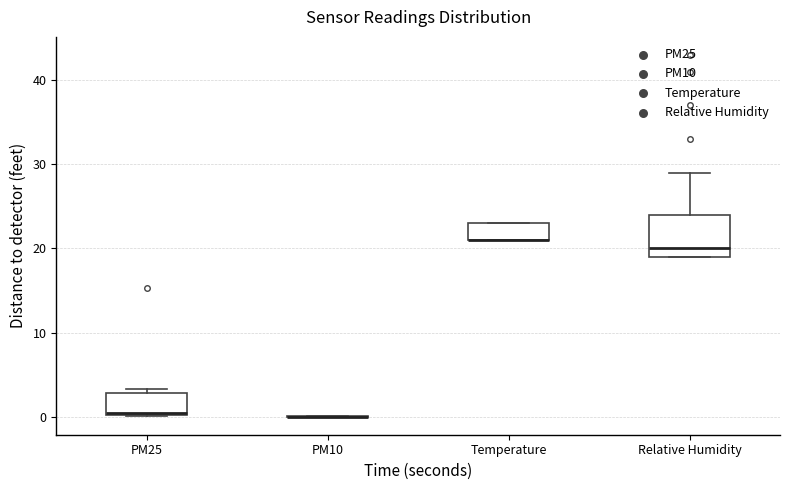

Reading left to right, transcribe this box plot: for each box, give where its median line is, the range the box spans, and where its two whiskers end, as read against the y-axis. The values are not printed on the chart, so give them approximately, as read against the axis.

PM25: median 0 (just above the box's lower edge), box 0 to 3, whiskers 0 to 3 (just above the box's upper edge)
PM10: box collapsed to a line at 0, whiskers 0 to 0
Temperature: median 21 (drawn on the box's lower edge), box 21 to 23, whiskers 21 to 23
Relative Humidity: median 20, box 19 to 24, whiskers 19 to 29